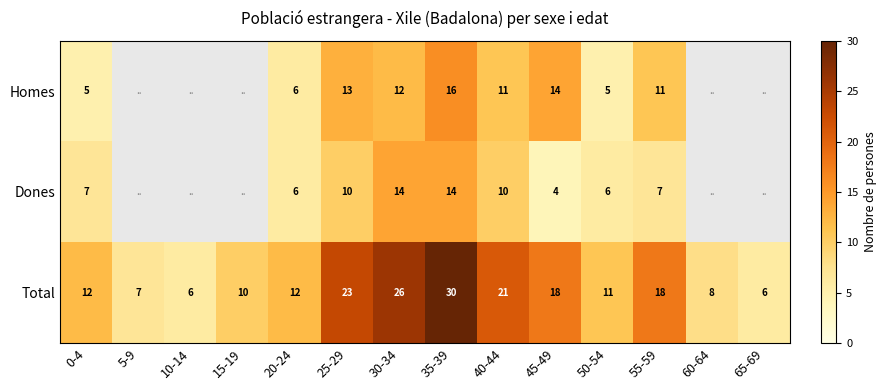

The value of Total at 10-14 is 3. True or false?

False